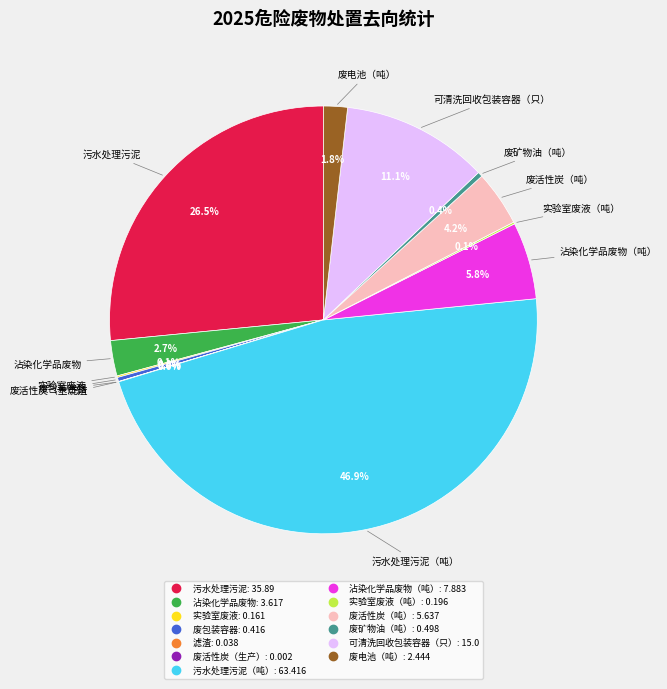

Is there a majority slice in this chart?

No